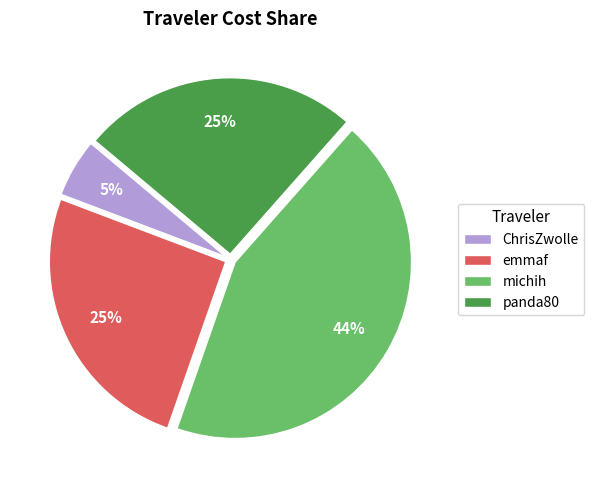

To the nearest percent, what is the average slice percentage?

25%